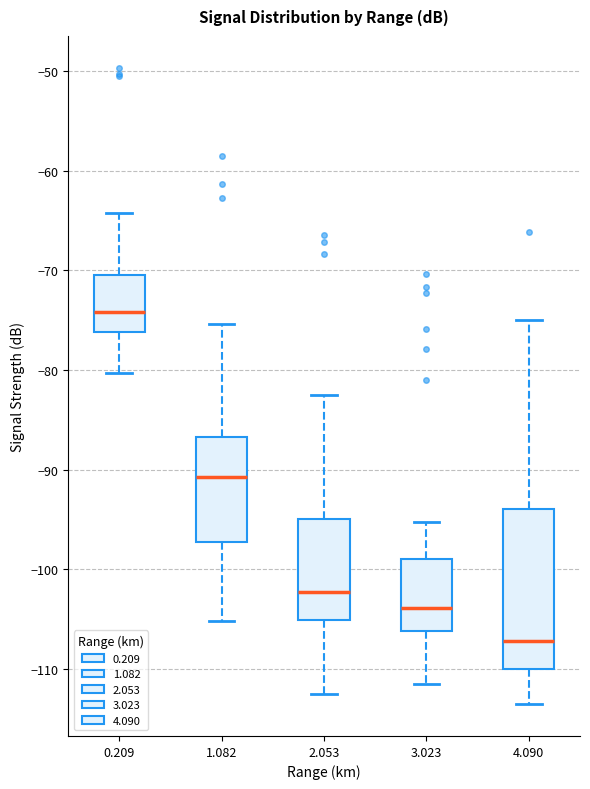

Where is the lower edge of the box at x = 3.023 on the y-axis? The values are not printed on the chart, so give them approximately, as read against the axis.

-106